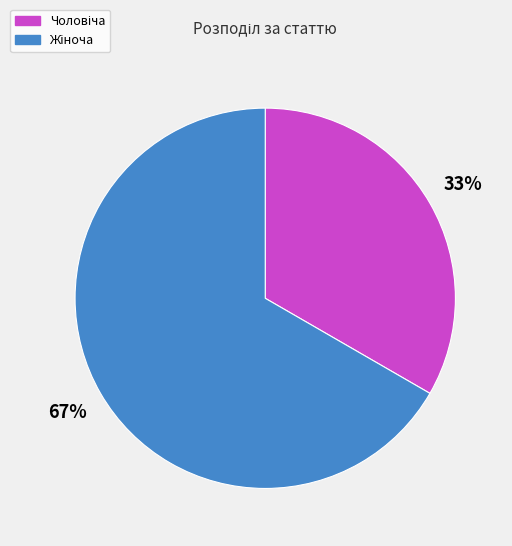

To the nearest percent, what is the average slice percentage?

50%